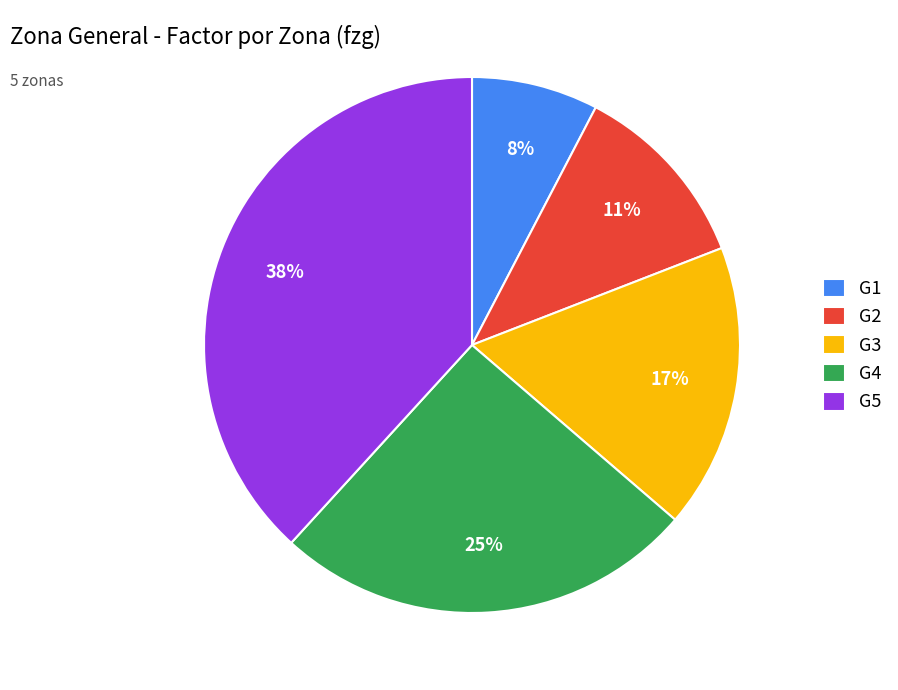

What is the largest slice in the pie chart?

G5